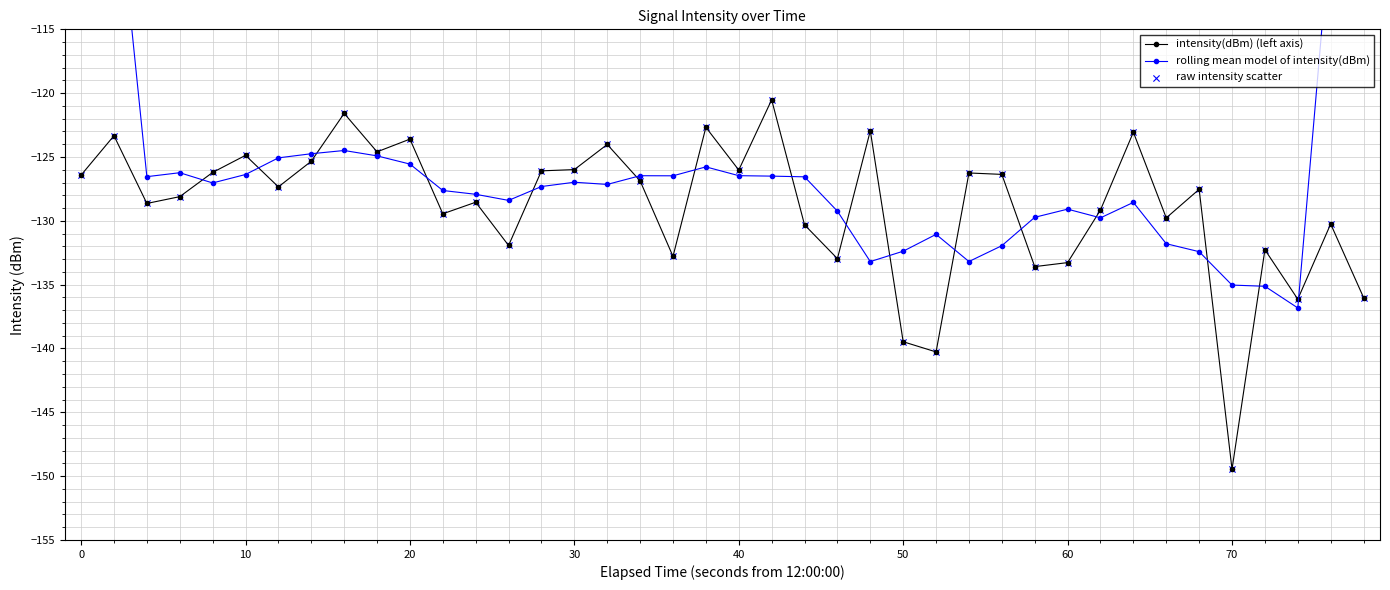

At how many categories does at least one series exceed -94?

2